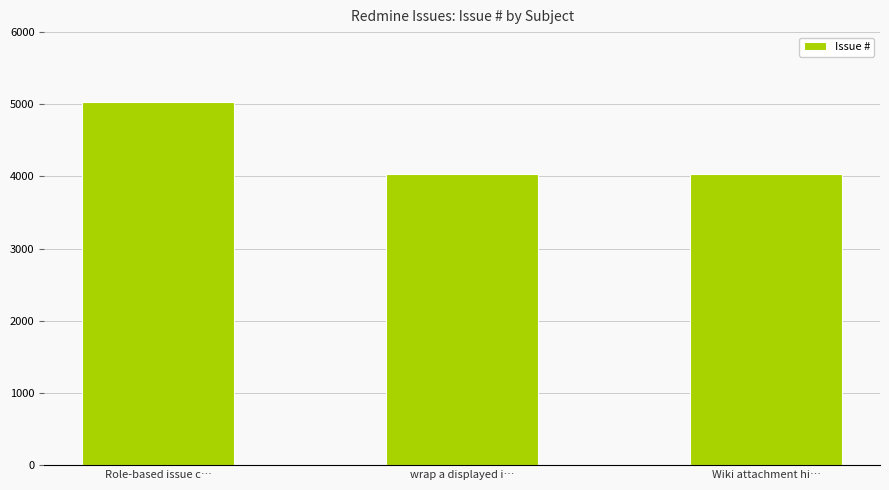

What is the smallest value displayed?

4032